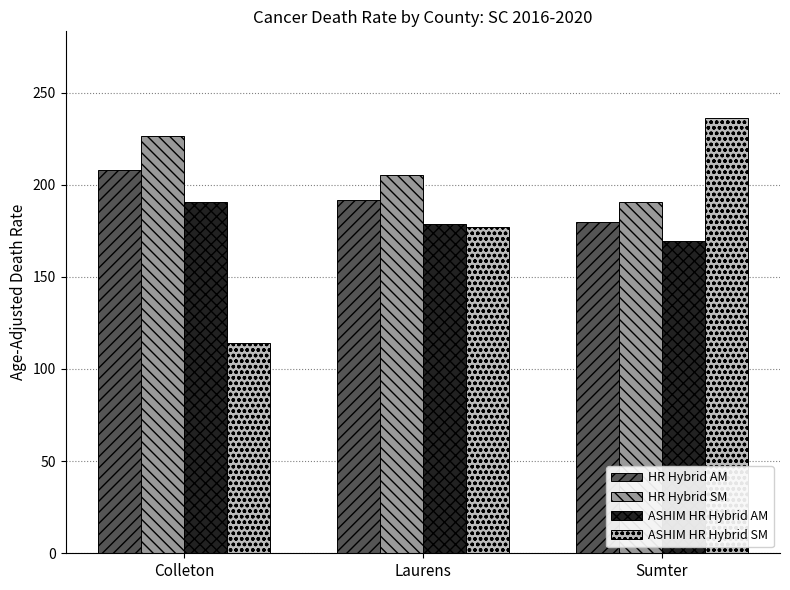

How many ASHIM HR Hybrid SM values are between 114 and 236?

3